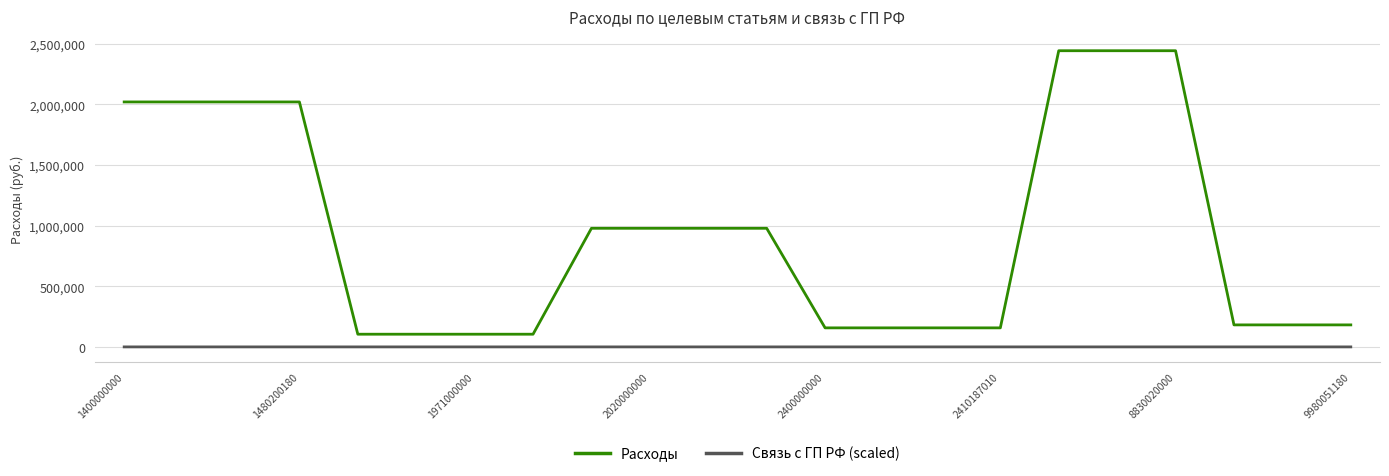

What are all the series names shown in the legend?

Расходы, Связь с ГП РФ (scaled)